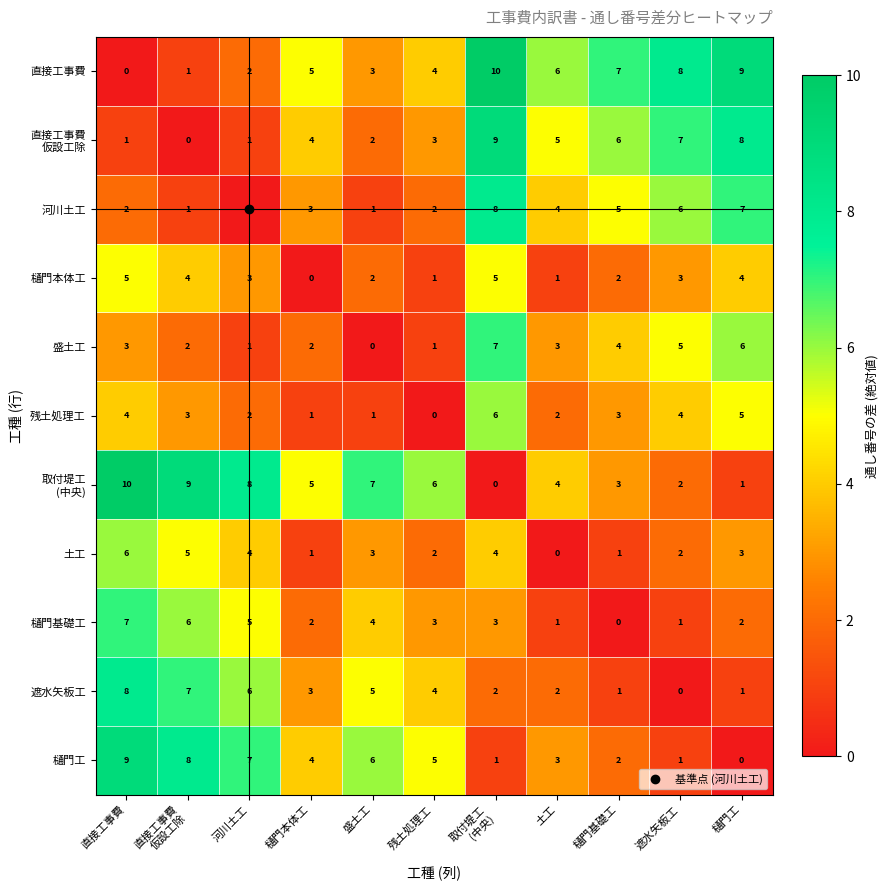

What is the sum of all 盛土工 values?

34